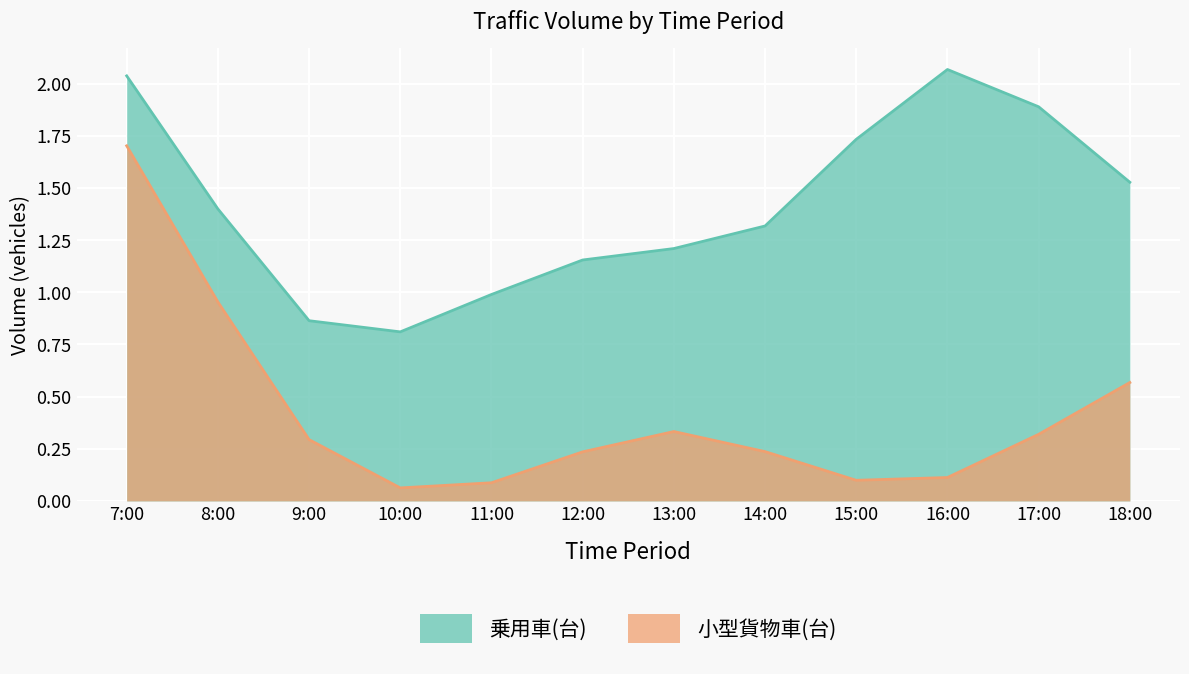

How many lines are shown in the chart?

2